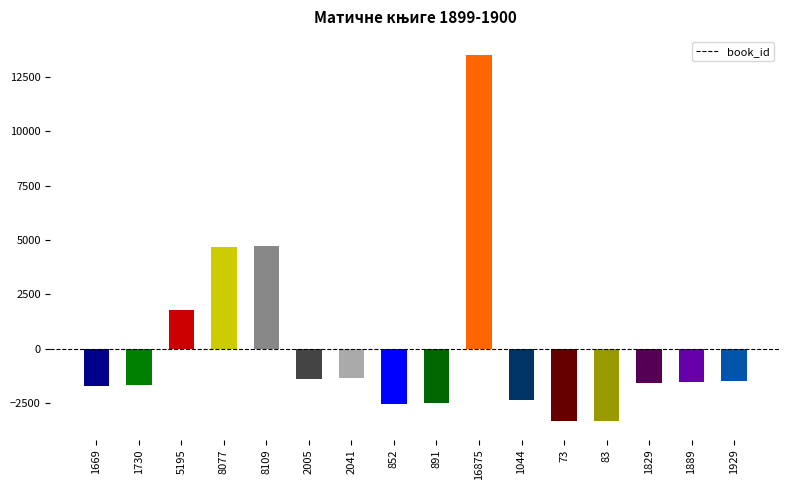

The chart shows a value of -401.8 at 1669. True or false?

False